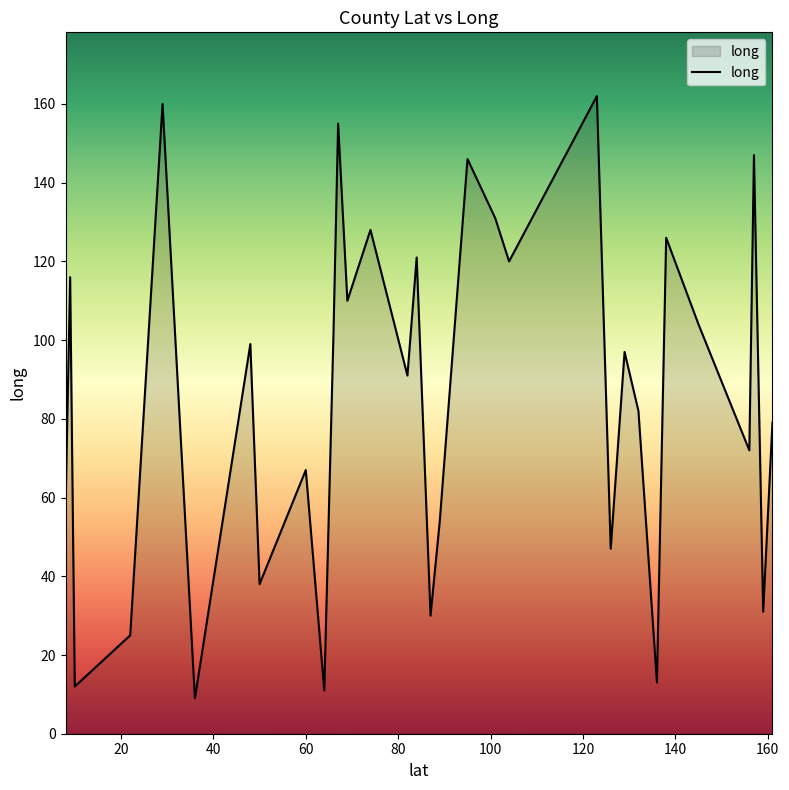

What is the difference between the maximum and minimum values?

153